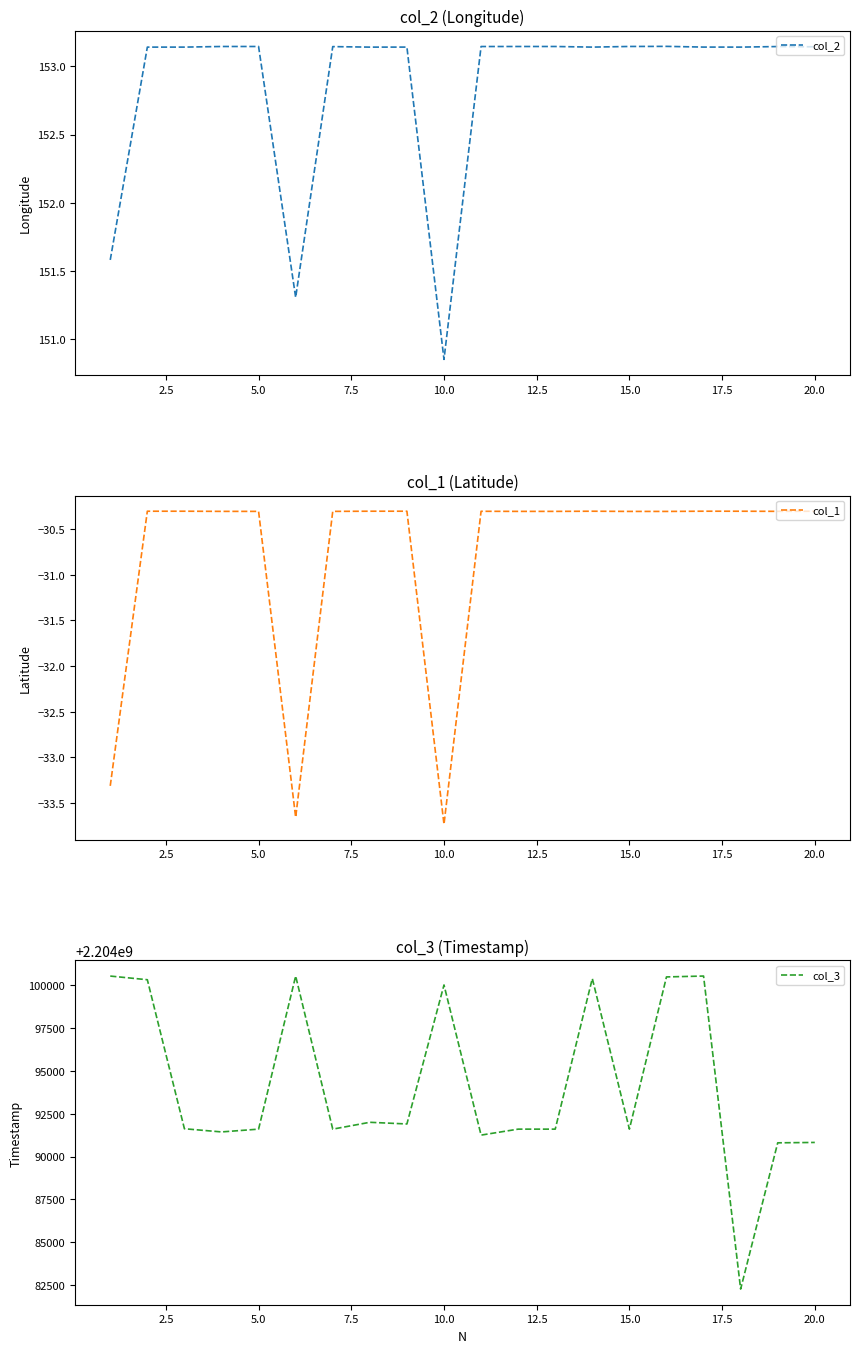

The value of col_2 at 10.0 is 220.2. True or false?

False